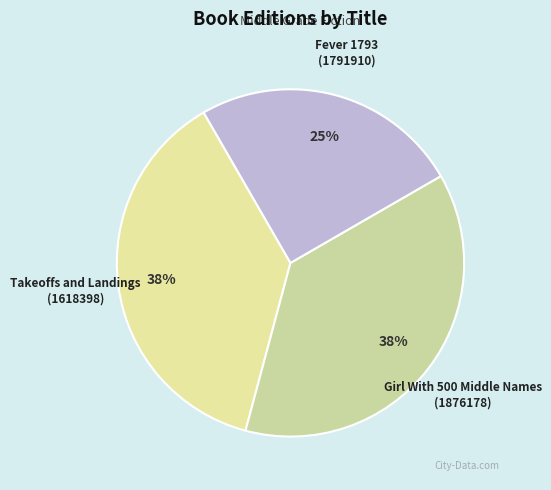

Approximately how many times larger is the value at Fever 1793 (1791910) compared to Girl With 500 Middle Names (1876178)?

0.7